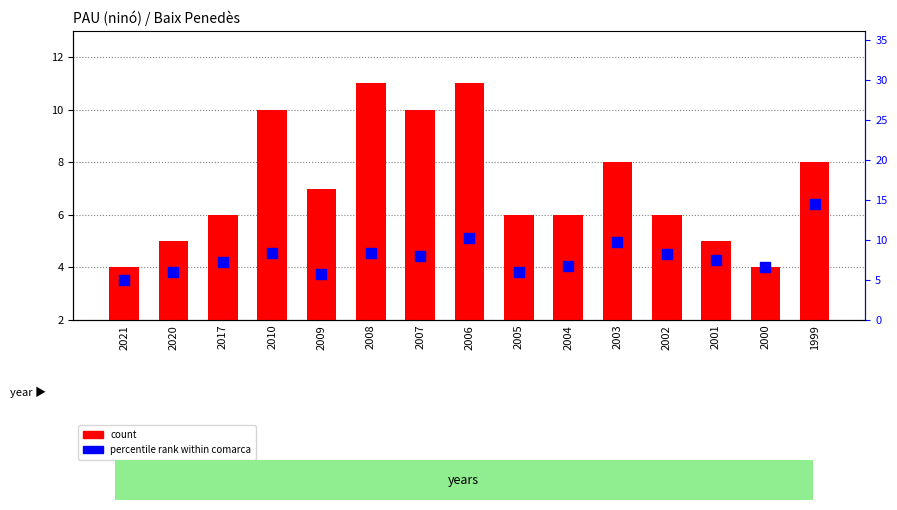

At how many categories does at least one series exceed 11?

1